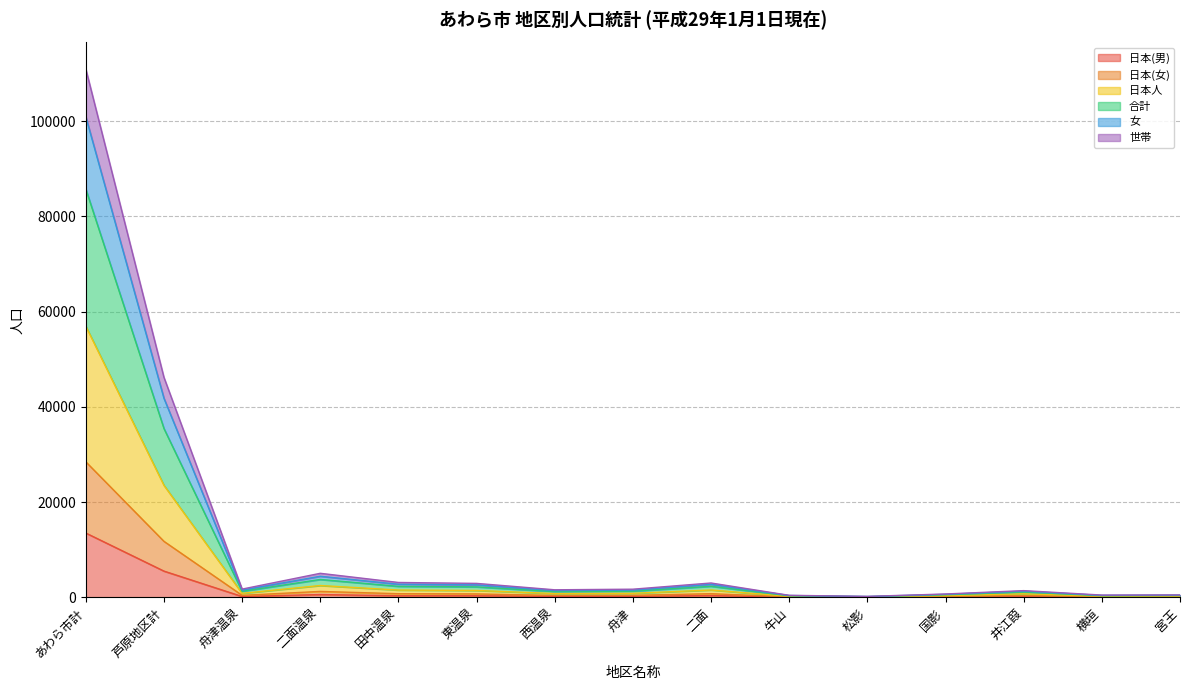

Between 牛山 and 舟津温泉, which is larger?

舟津温泉